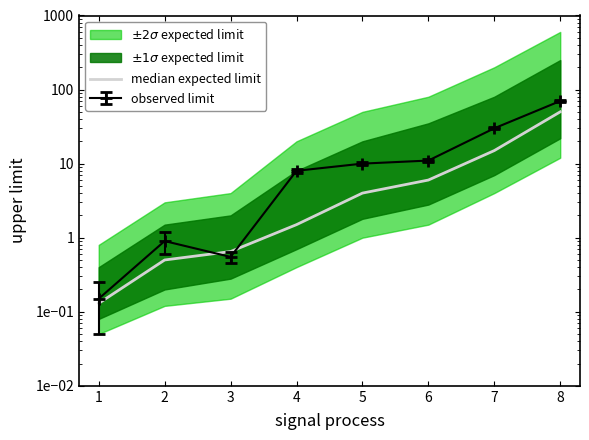

At which category does the chart reach its peak across all series?

8